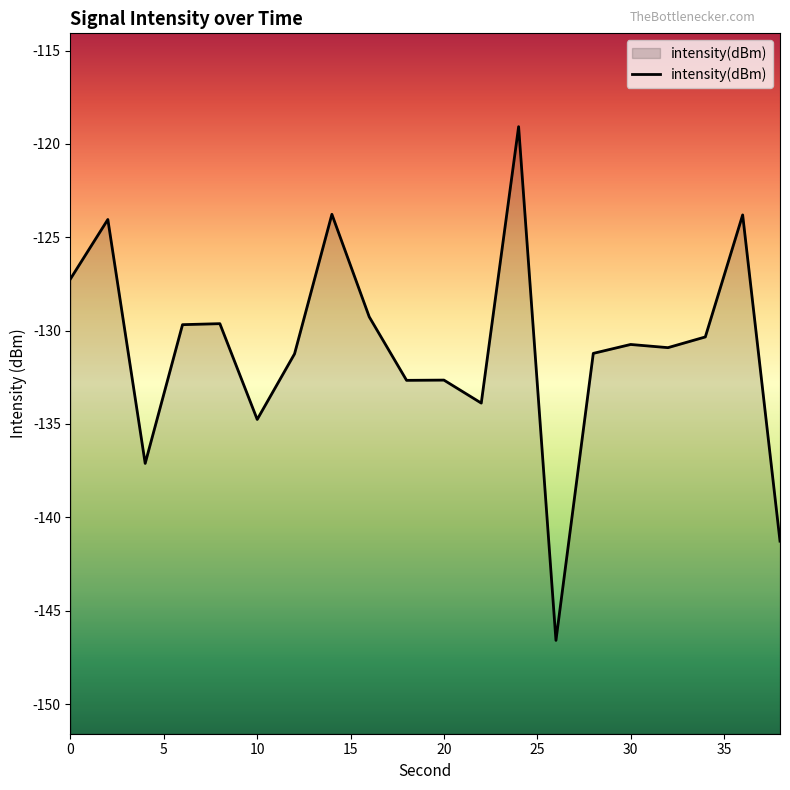

What is the smallest value displayed?

-146.6